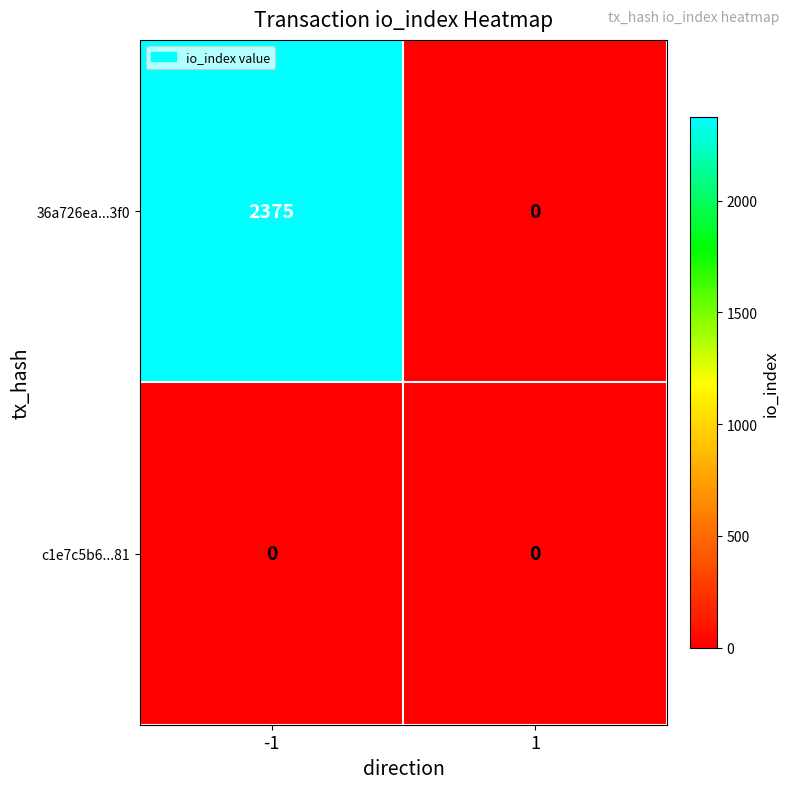

Is it true that 36a726ea...3f0 equals 4152 at -1?

False